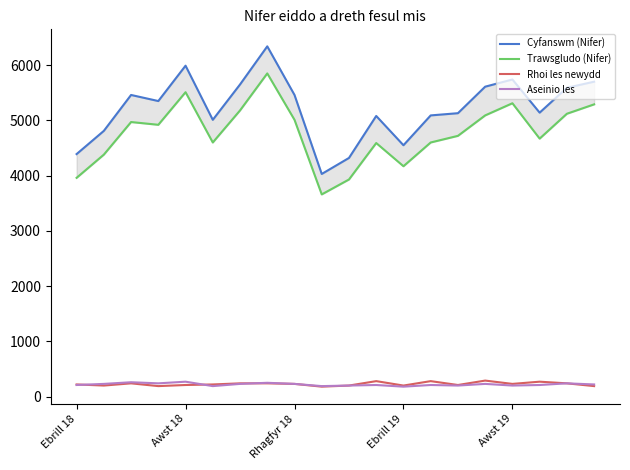

What is the minimum value for Rhoi les newydd?

180